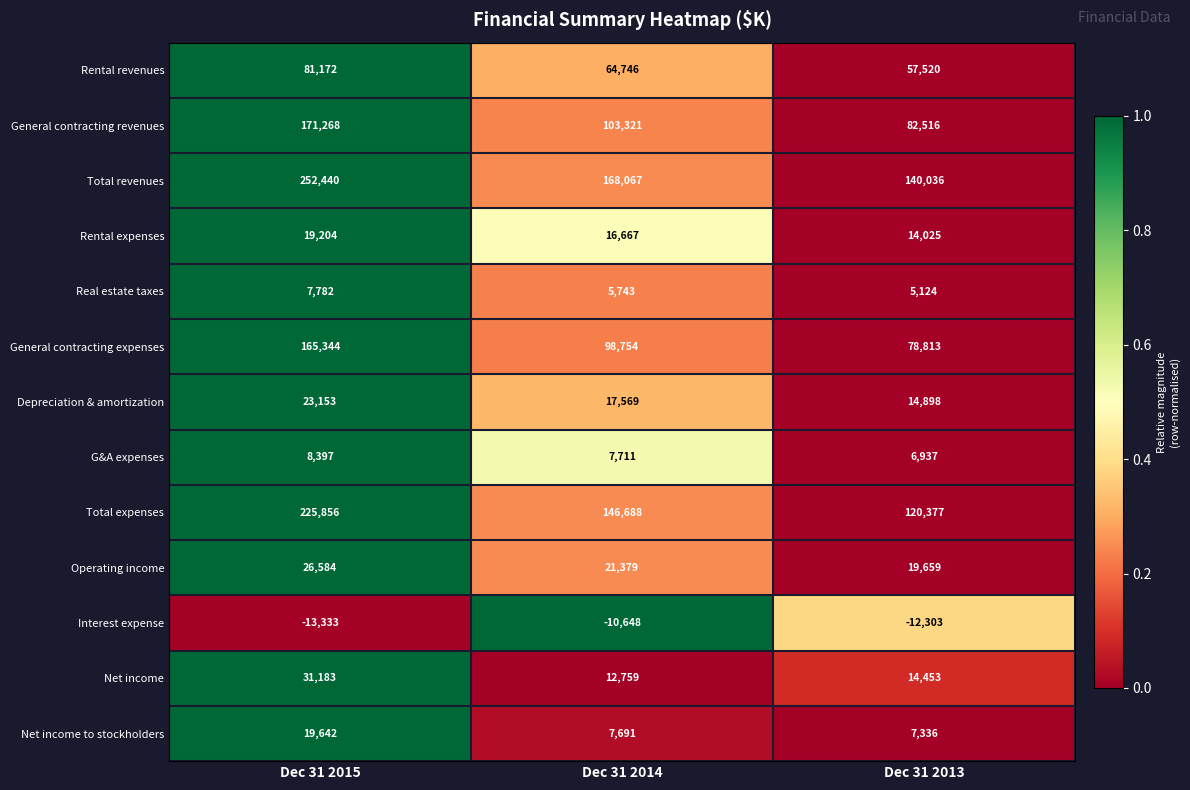

Between Dec 31 2015 and Dec 31 2014, which series saw the biggest shift?

Total revenues